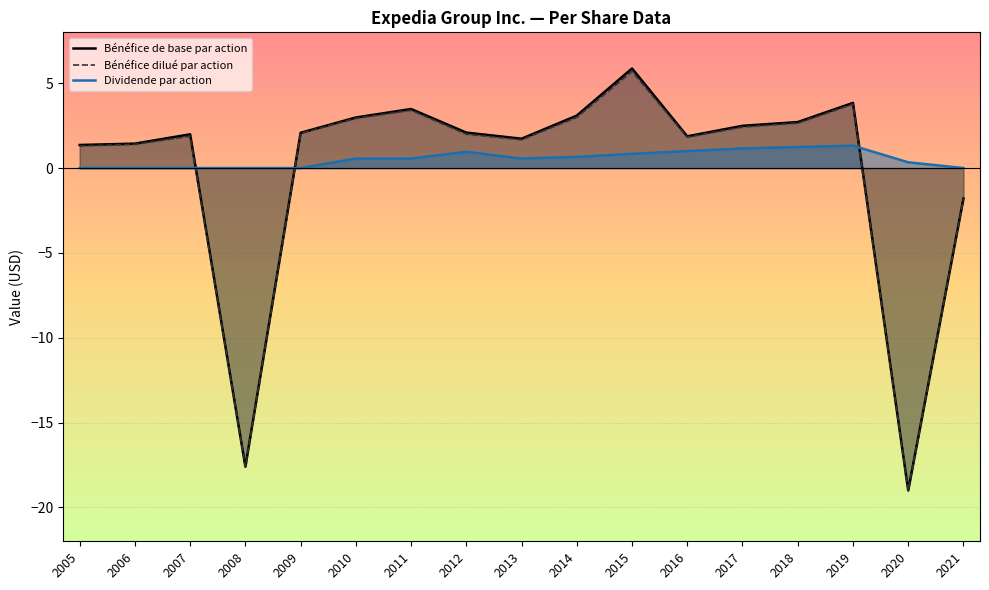

In Bénéfice de base par action, how many points are lower than both neighbors (excluding endpoints)?

4